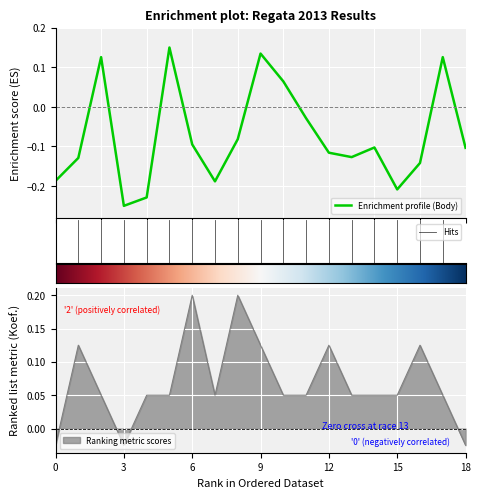

How many negative values does the Koef. series have?

3